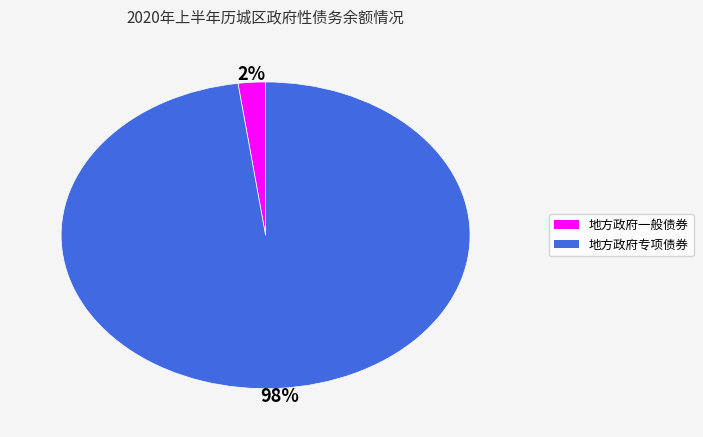

Is it true that 地方政府一般债券 is 2% of the pie?

True